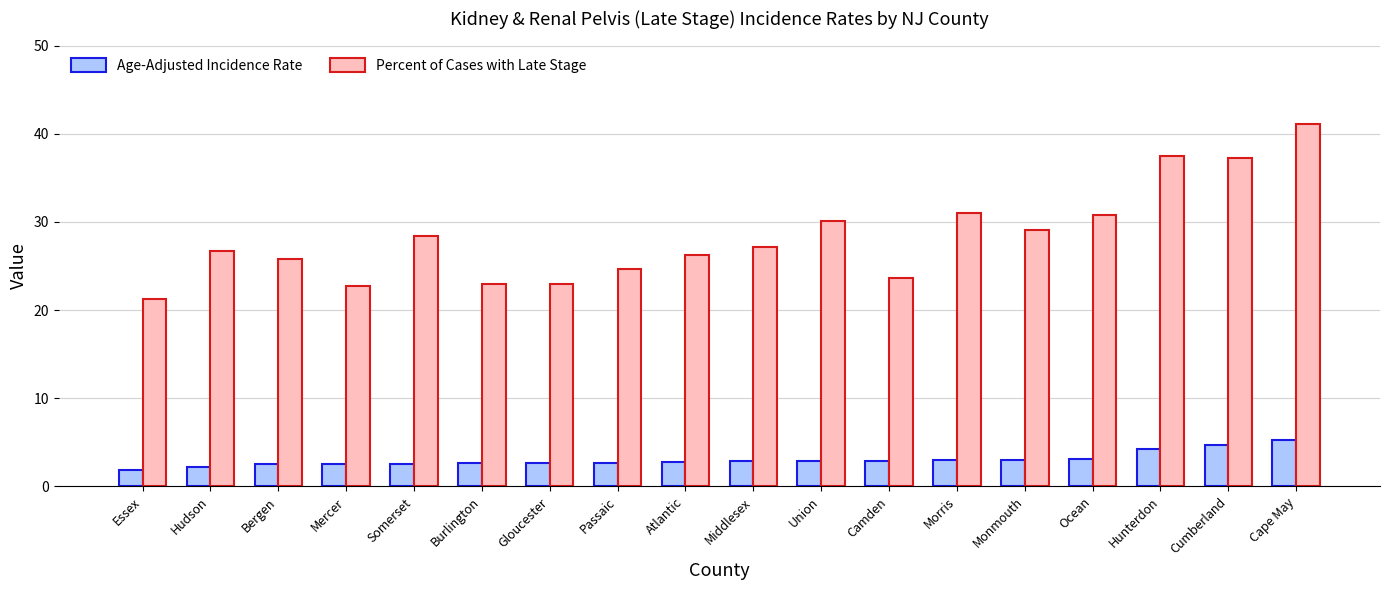

How many data points in Percent of Cases with Late Stage are above 27?

9